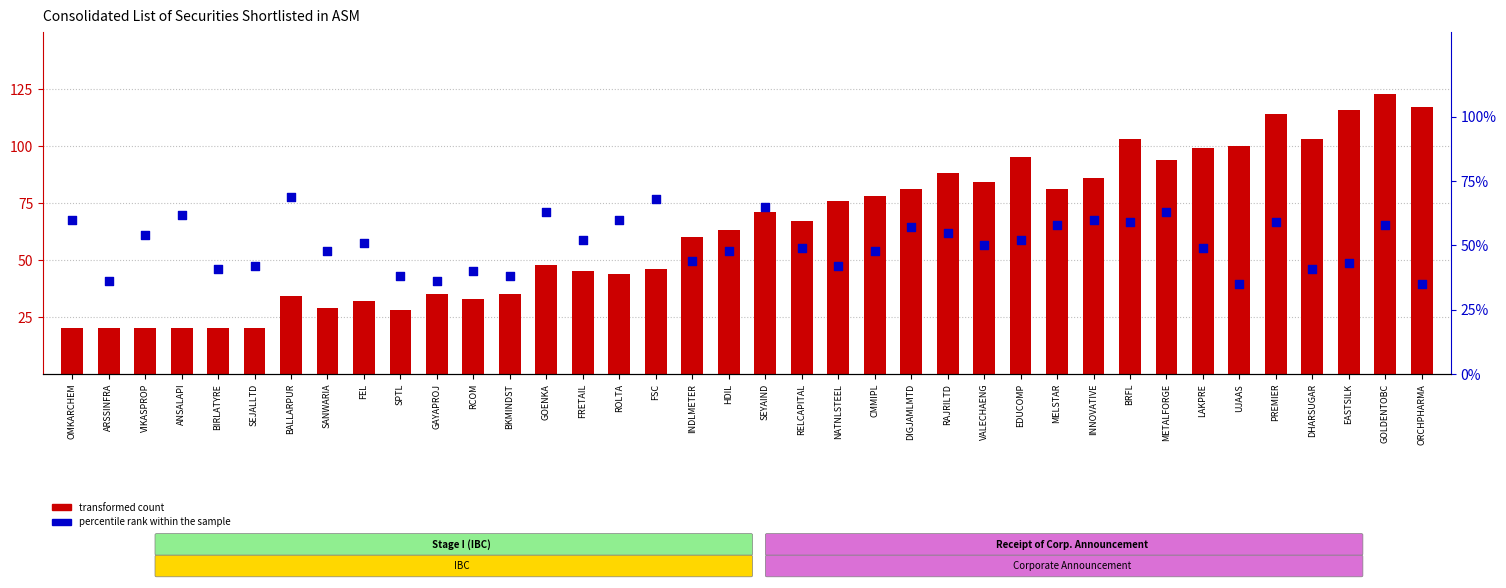

Which series has the largest total across all categories?

transformed count